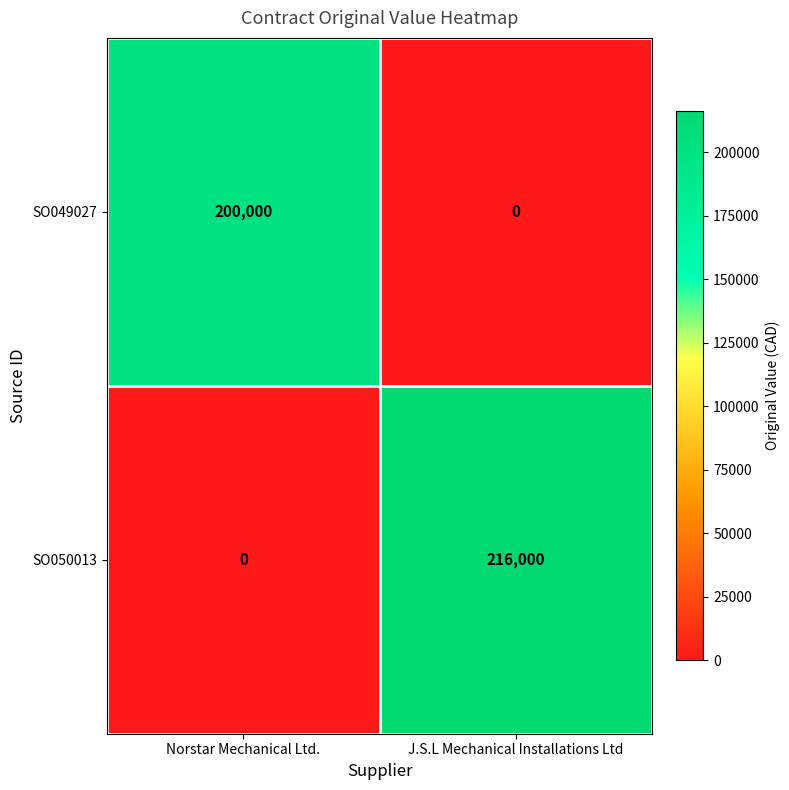

What is the sum of all SO050013 values?

216000